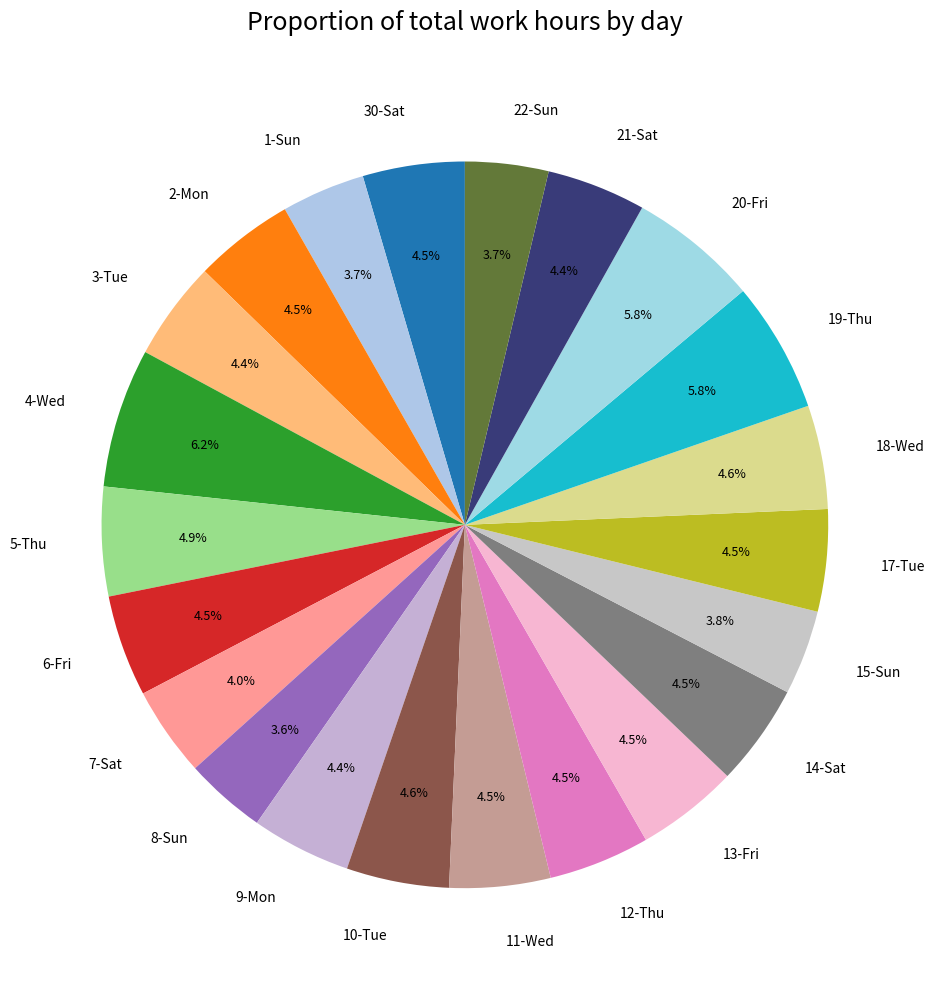

What percentage is NOT represented by 19-Thu?

94.2%